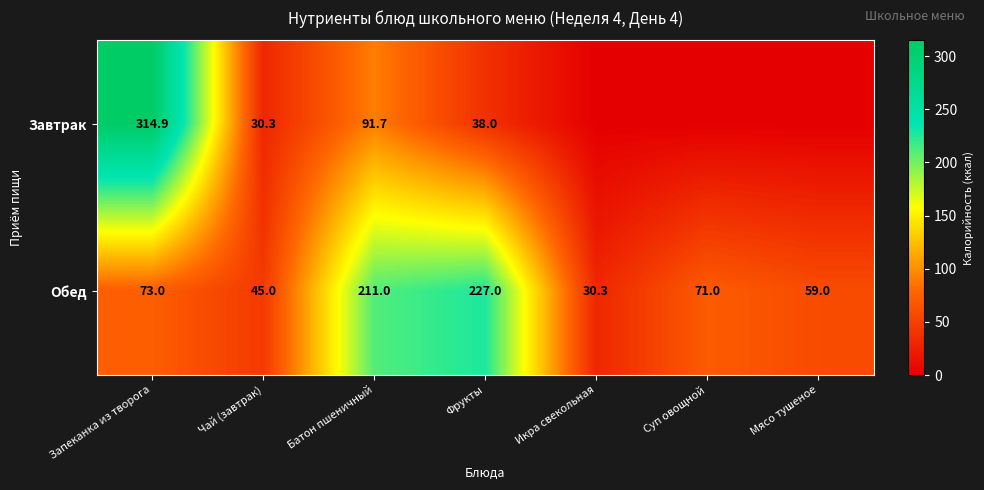

Is the value of Обед at Чай (завтрак) greater than the value of Завтрак at Фрукты?

Yes